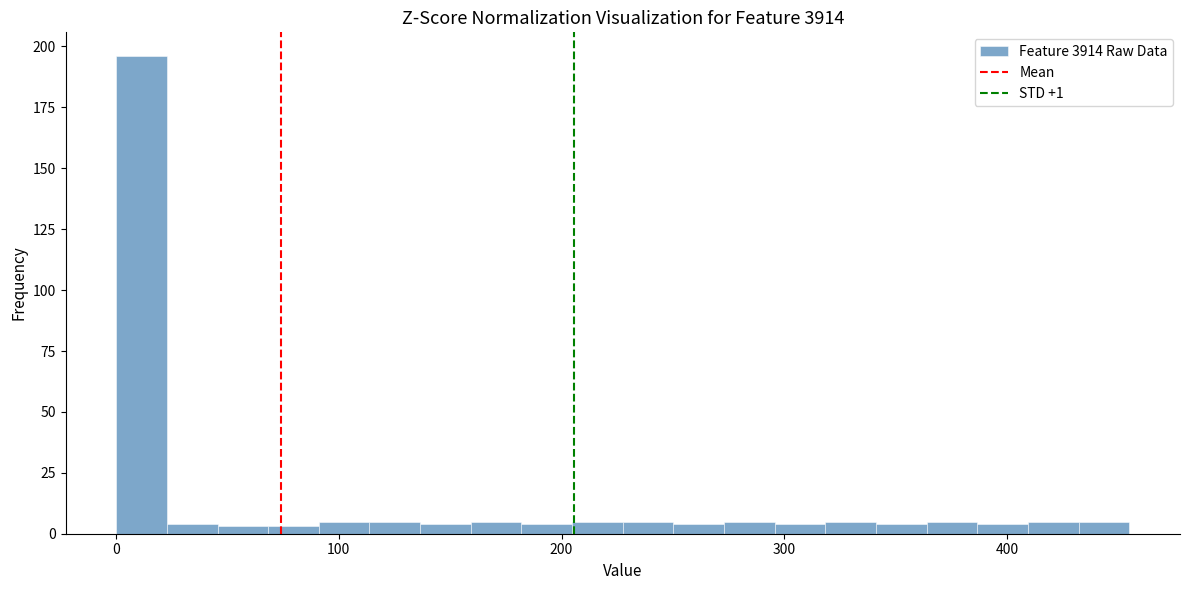

Read against the x-axis, roughly where is the centre of the tallest bar?

10